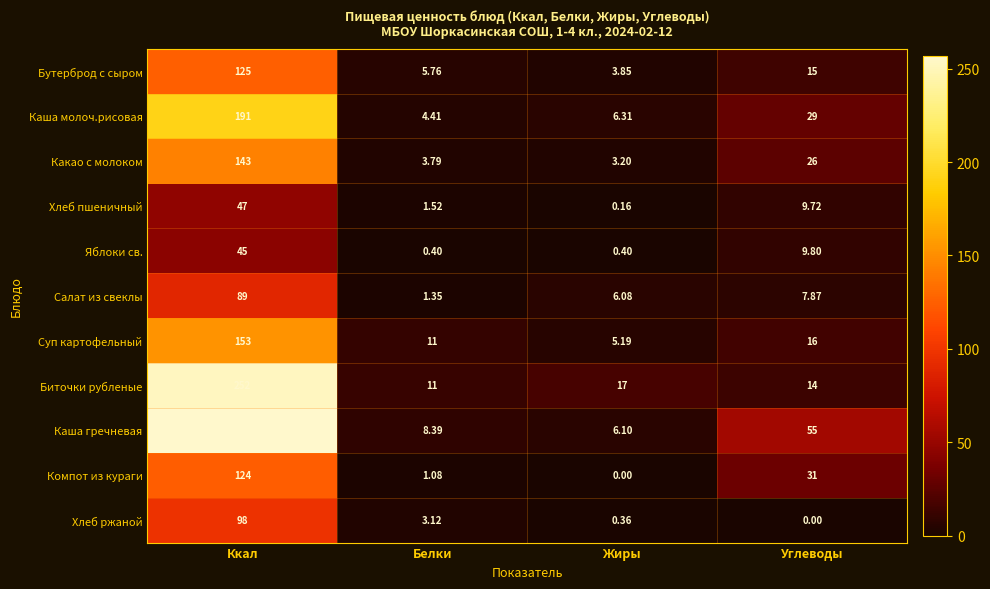

Which category has the highest value across all series?

Ккал